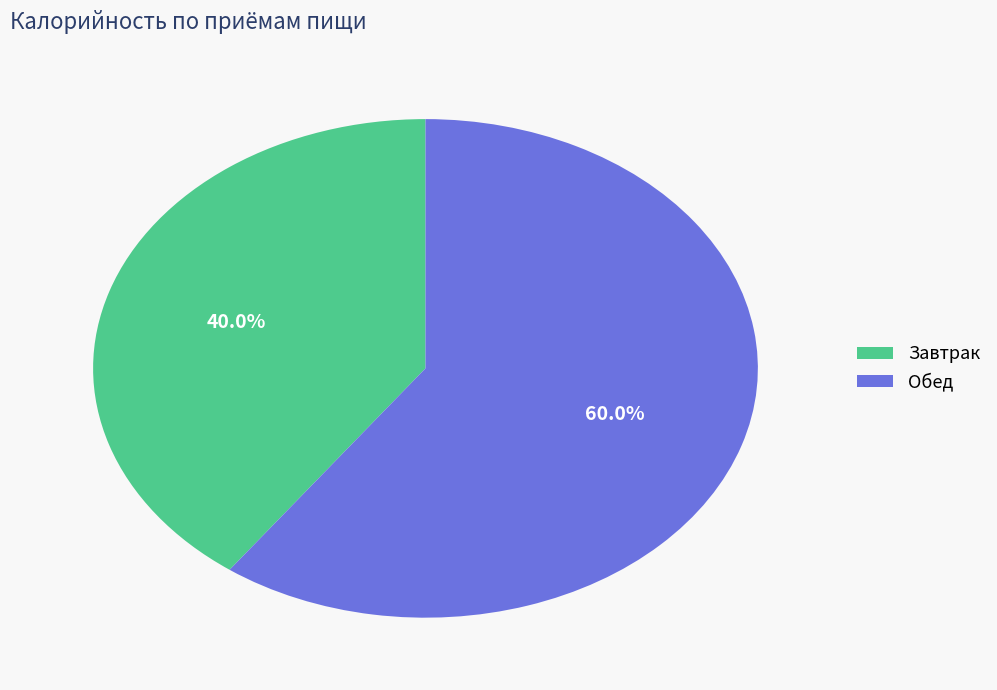

To the nearest percent, what is the average slice percentage?

50%